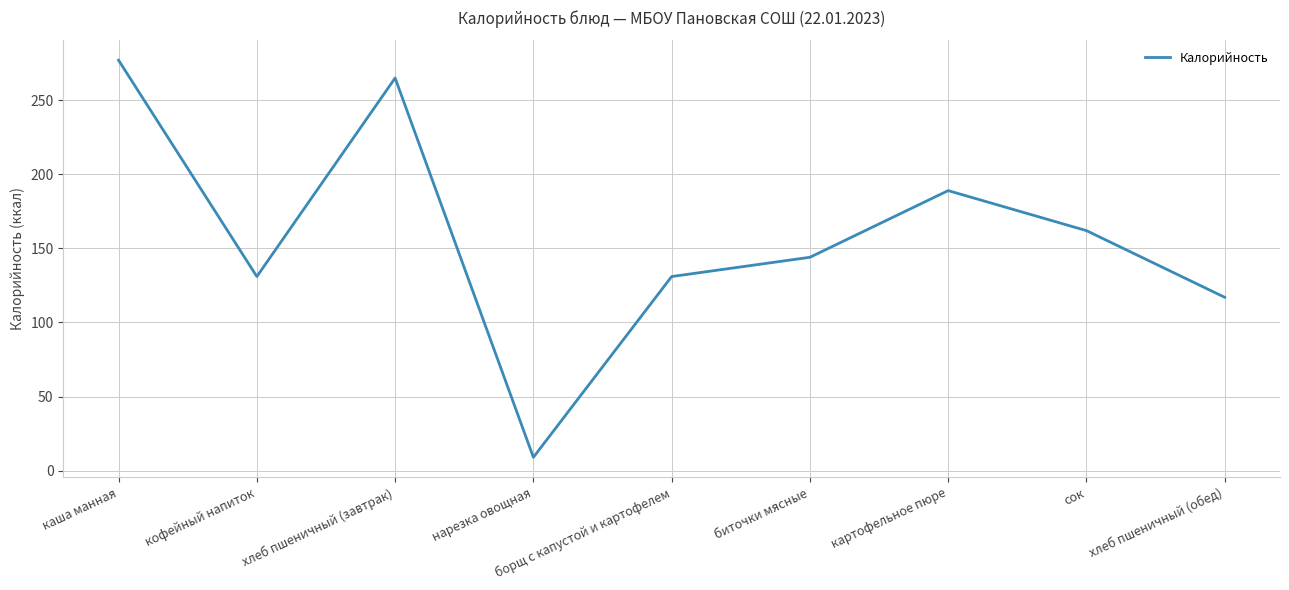

What is the change in value from каша манная to хлеб пшеничный (обед)?

-160